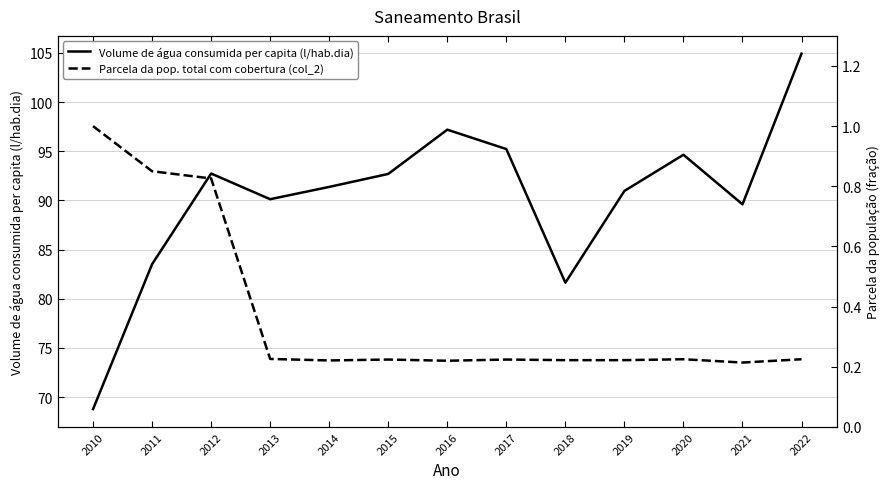

How many lines are shown in the chart?

2